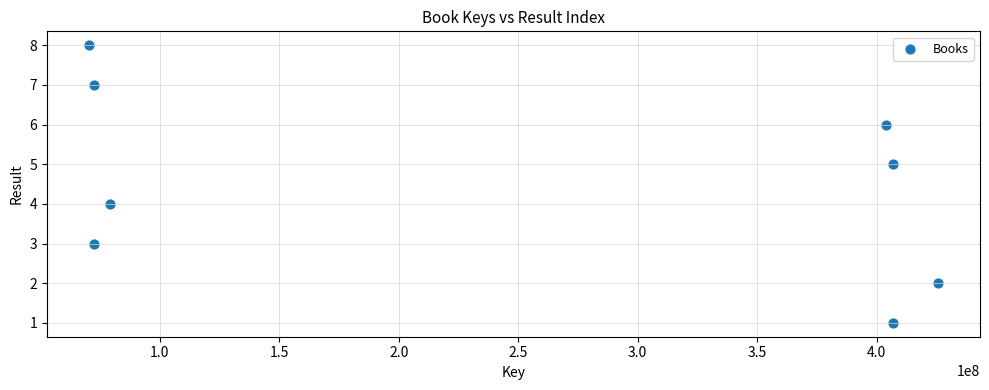

What is the average X value?

242198139